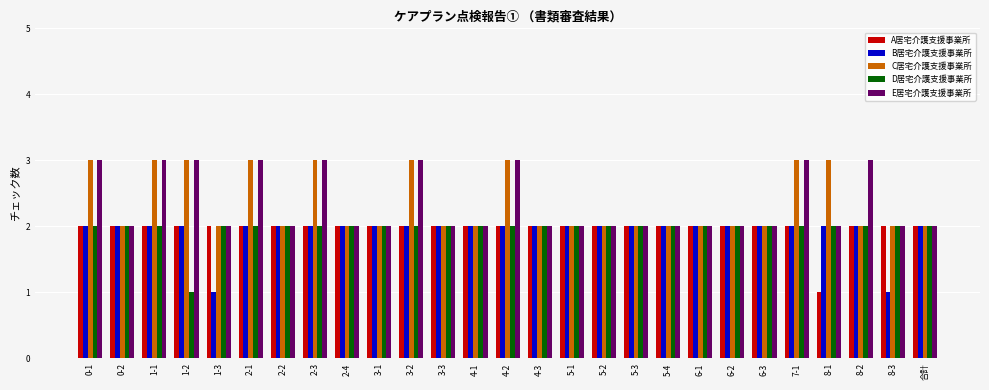

Does the chart contain stacked bars?

No